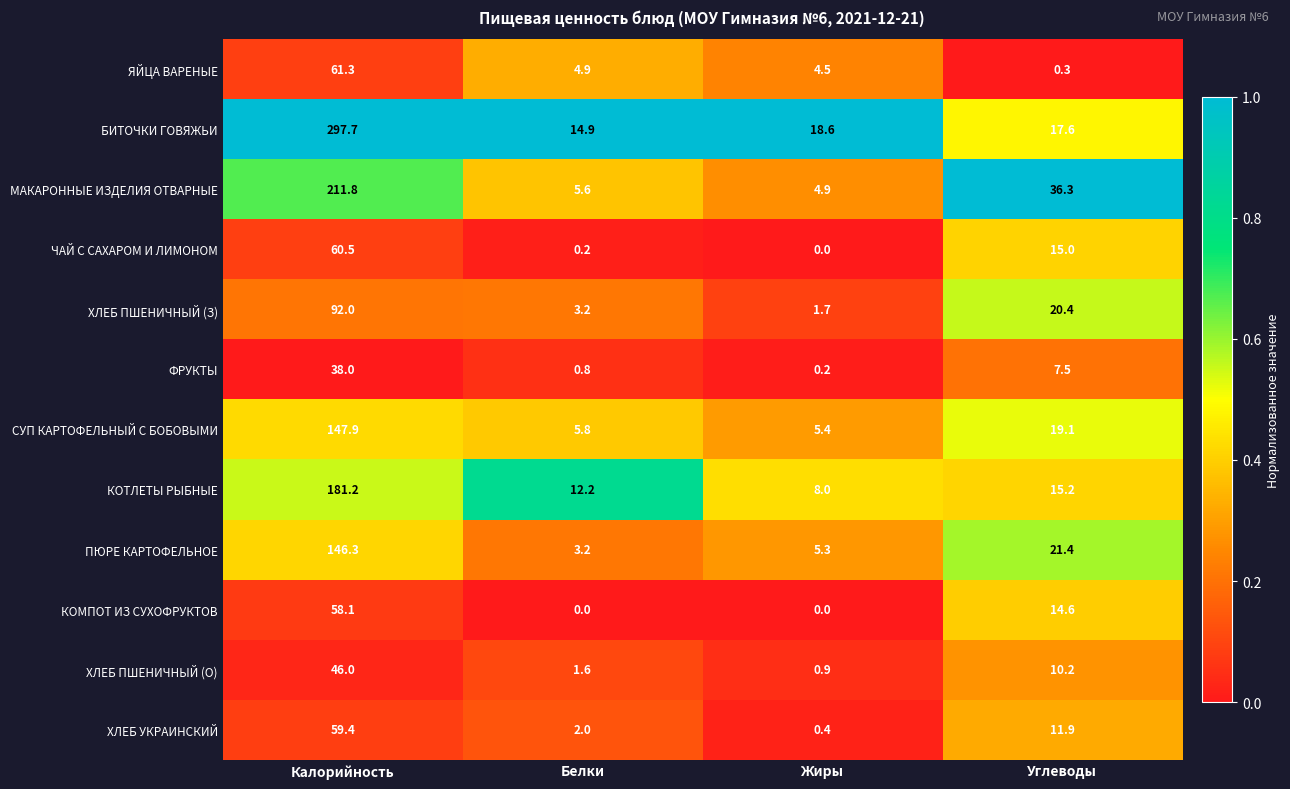

At which category is the sum across all series the highest?

Калорийность